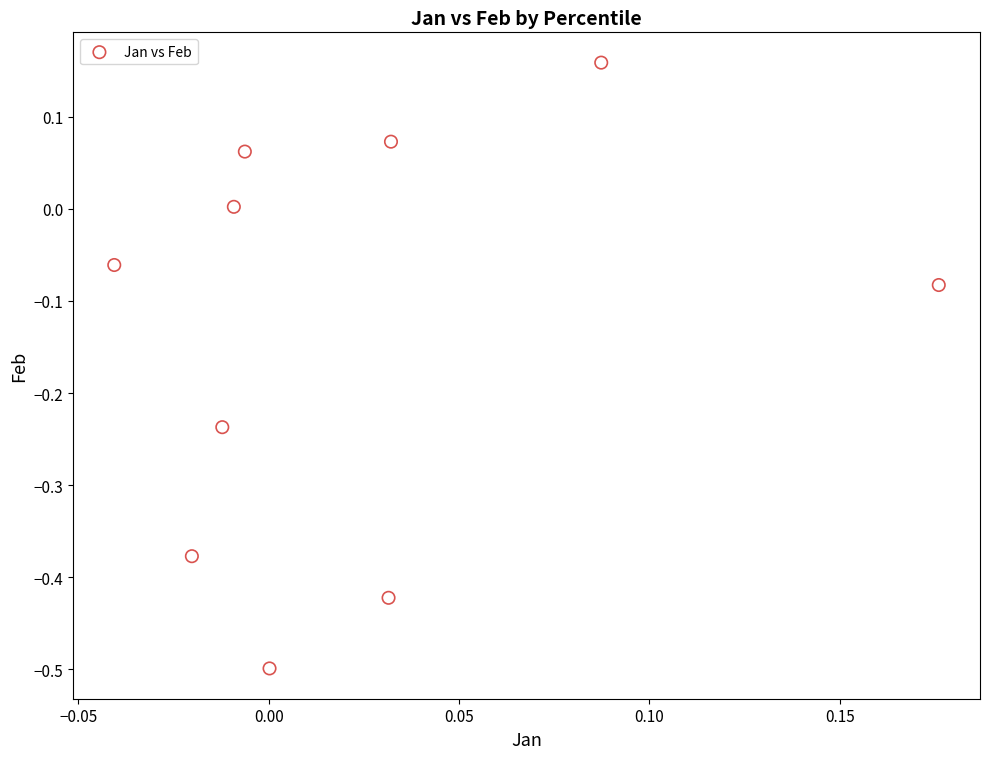

What is the range of Y values (max minus min)?

0.7